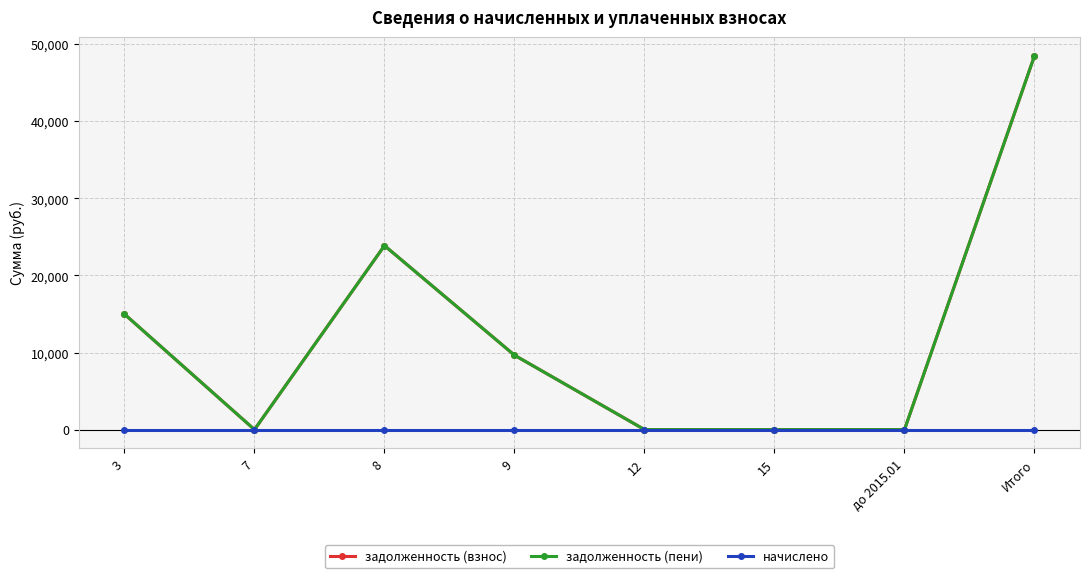

True or false: задолженность (пени) and начислено cross at least once.

False